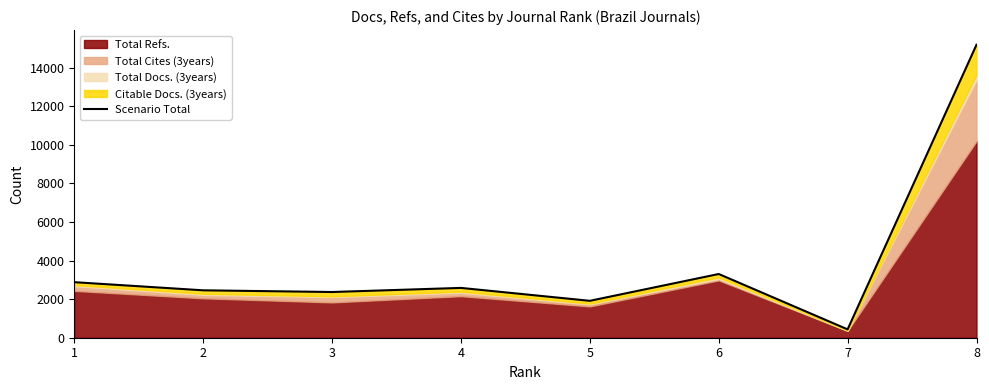

The value at 1 is 2881. True or false?

True